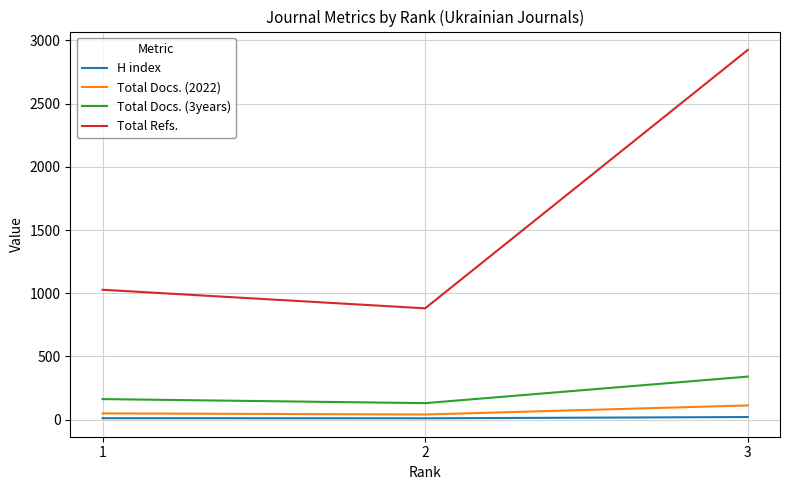

Is this an area chart (filled region under the line)?

No